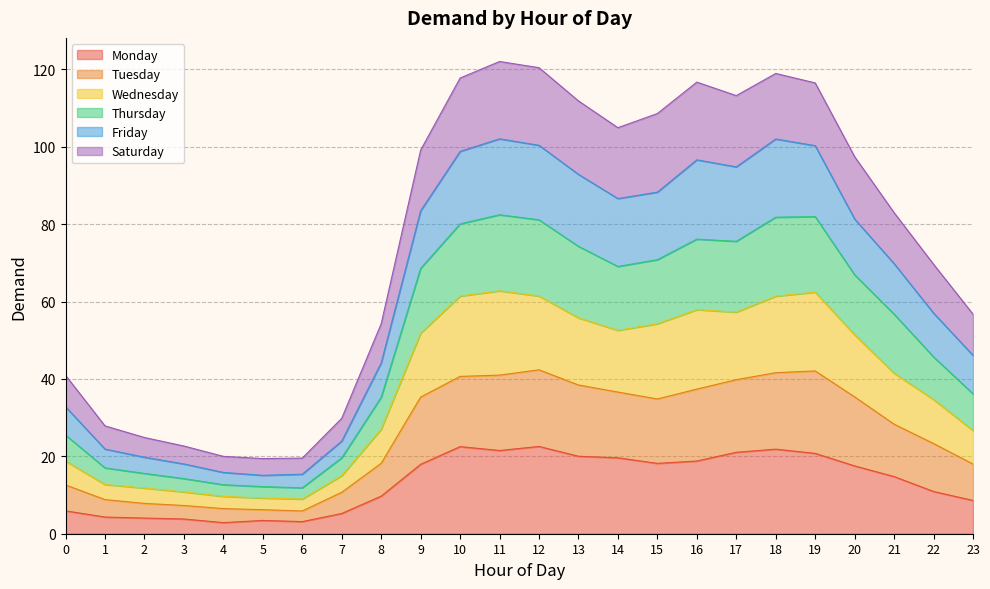

True or false: Thursday and Tuesday intersect in this chart.

False